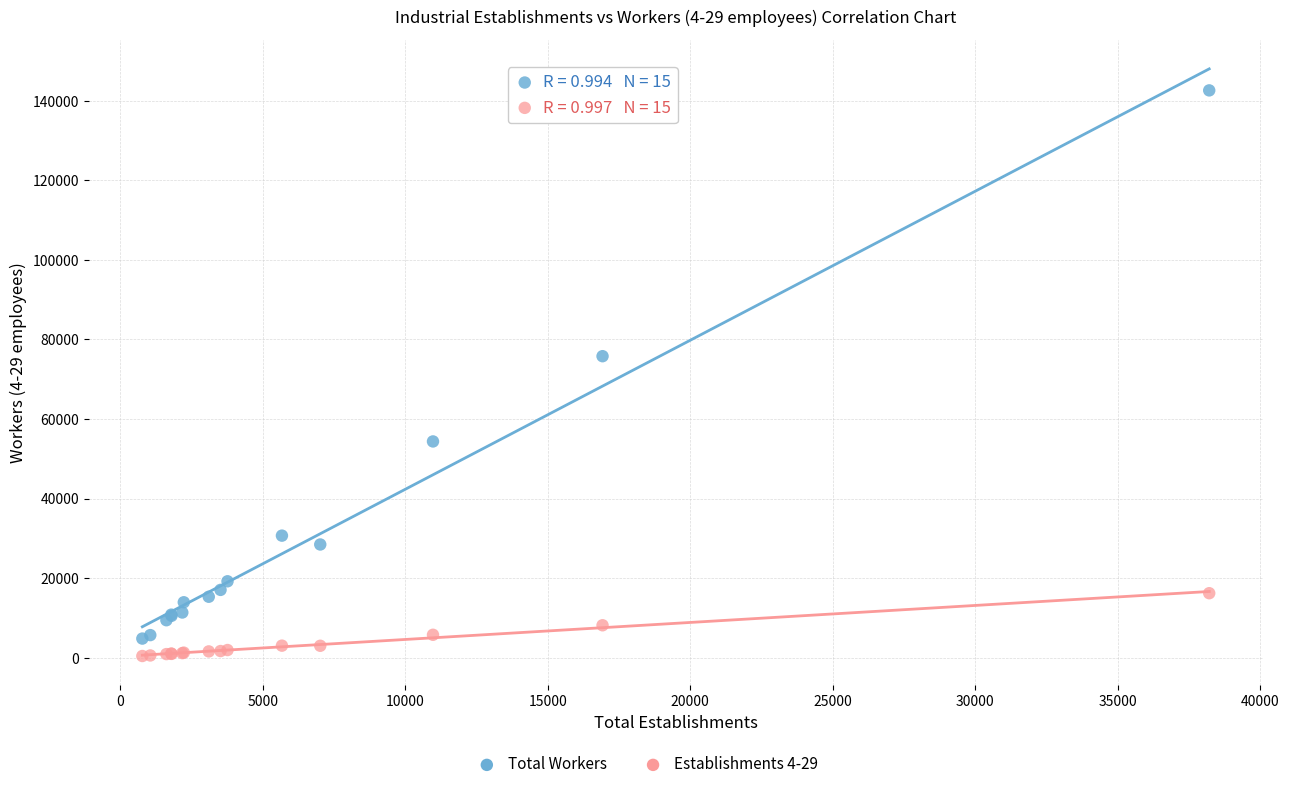

Across all series, what Y value is closest to 71512?

75787